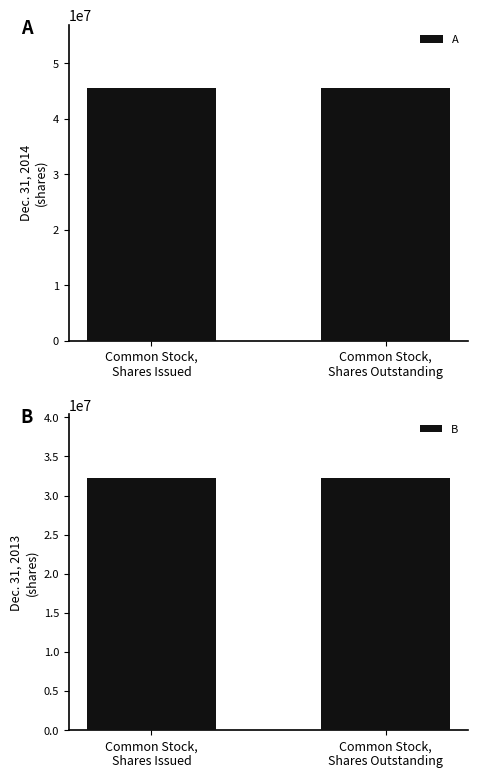

The B series shows 32291287 at Common Stock,
Shares Outstanding. True or false?

True